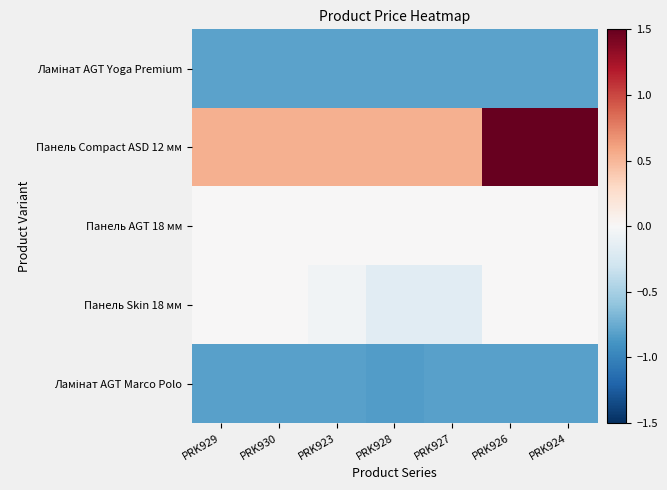

What is the difference between the highest and lowest values at PRK929?

1.4